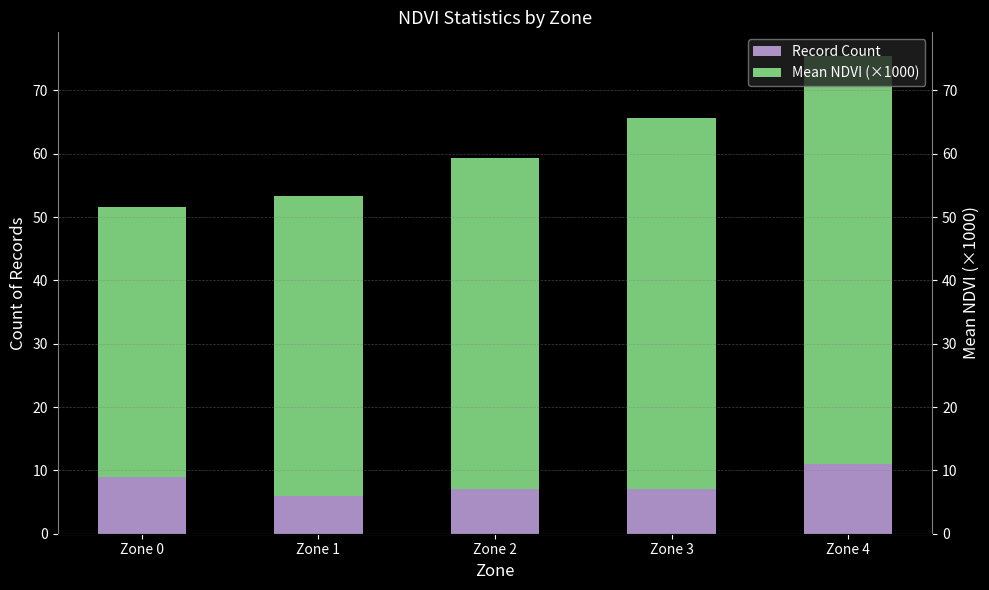

Read the Record Count value at Zone 4.

11.0